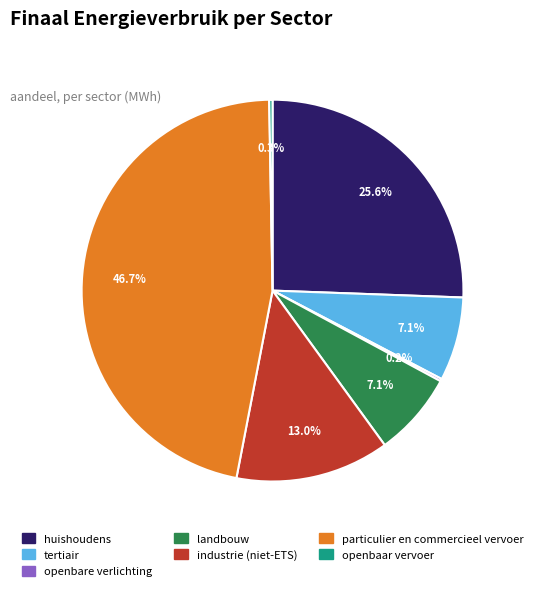

What percentage do tertiair and landbouw together represent?

14.2%